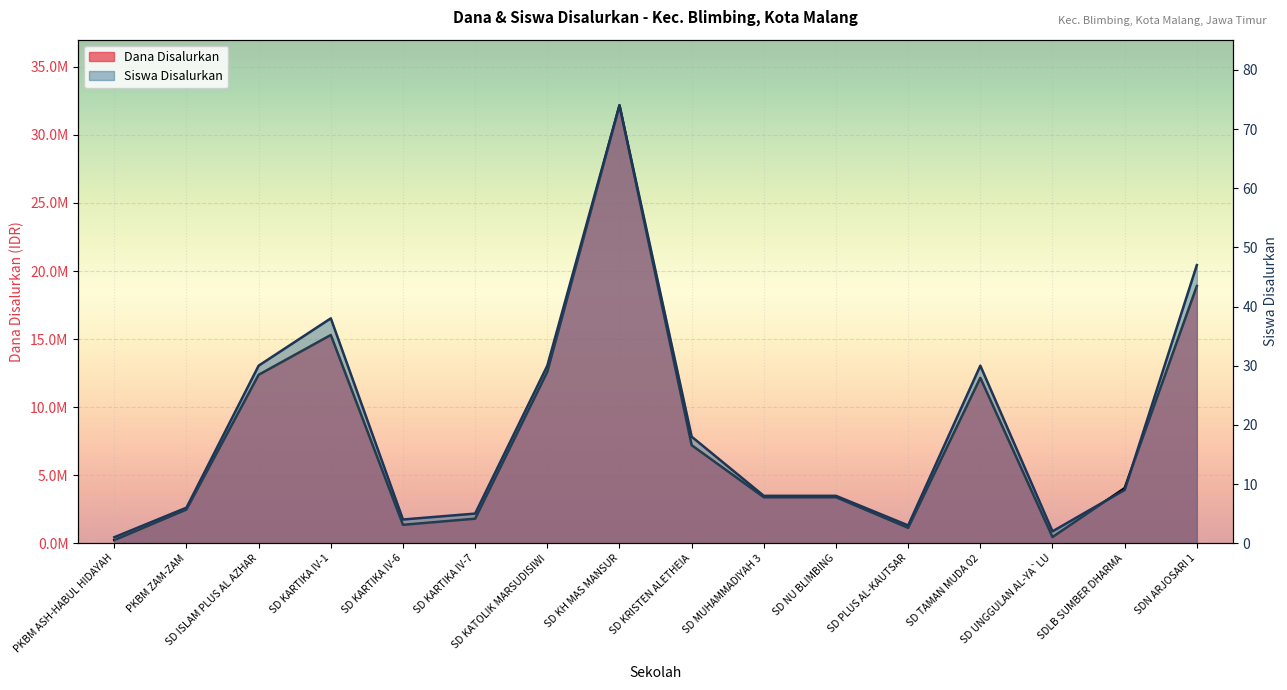

True or false: Dana Disalurkan and Siswa Disalurkan intersect in this chart.

False